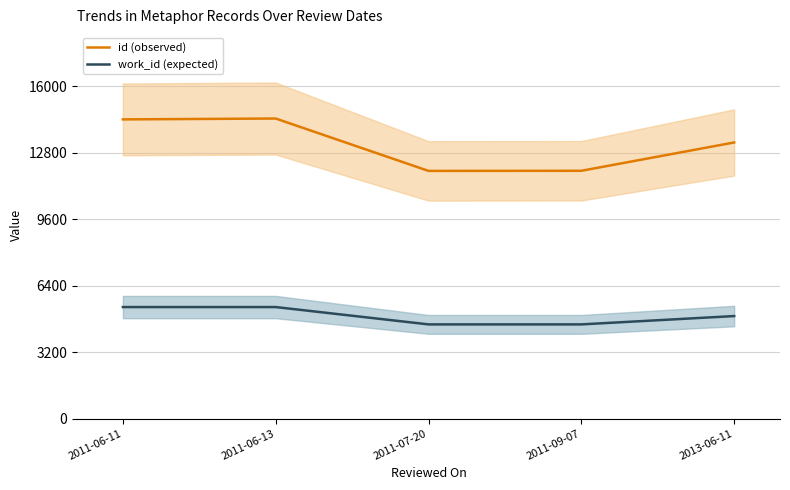

How many lines are shown in the chart?

2